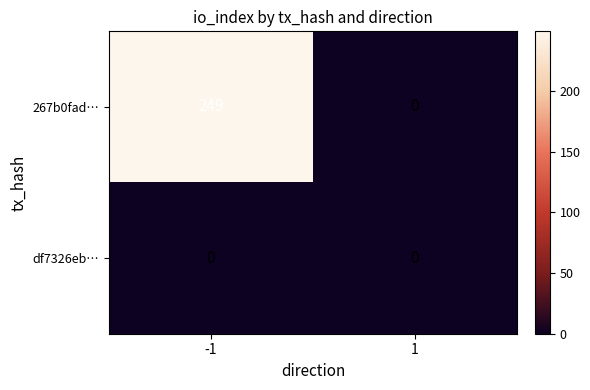

At how many categories does at least one series exceed 236?

1